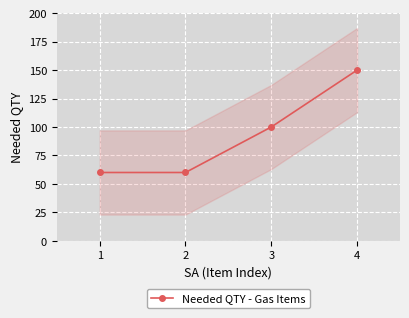

What is the change in value from 1 to 3?

+40